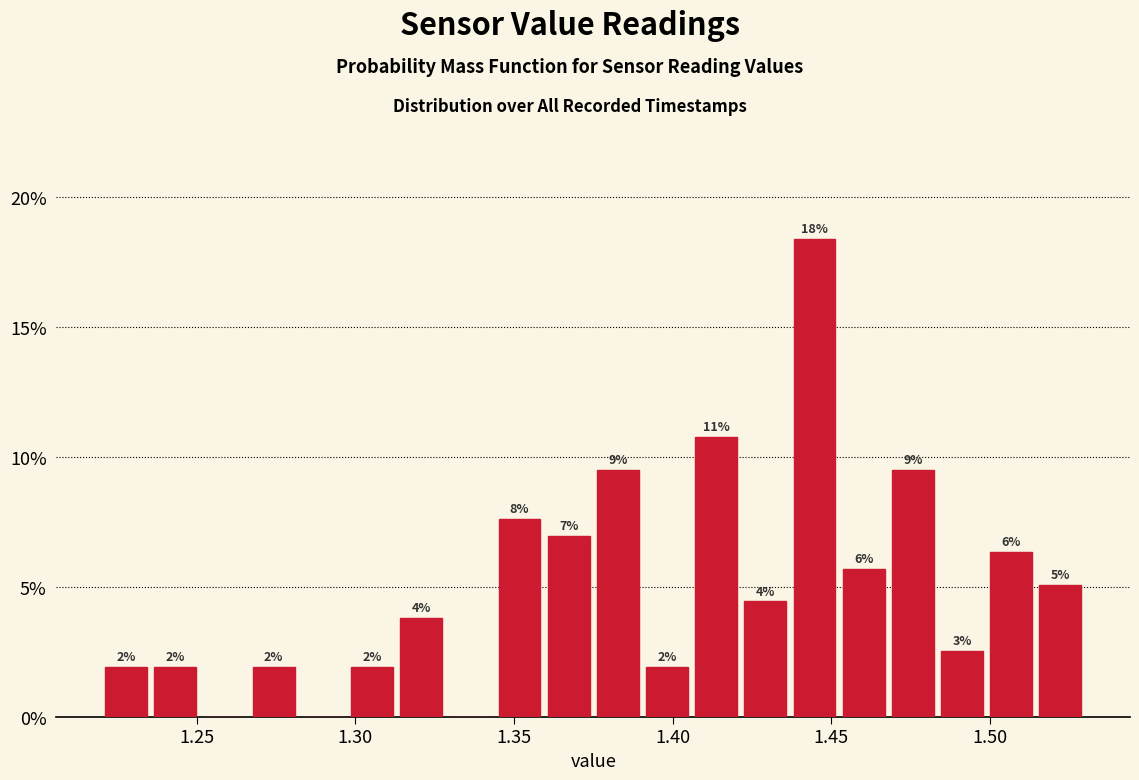

Around what value on the x-axis is the tallest bar? Give the approximate position of its centre, as read against the axis.

1.445